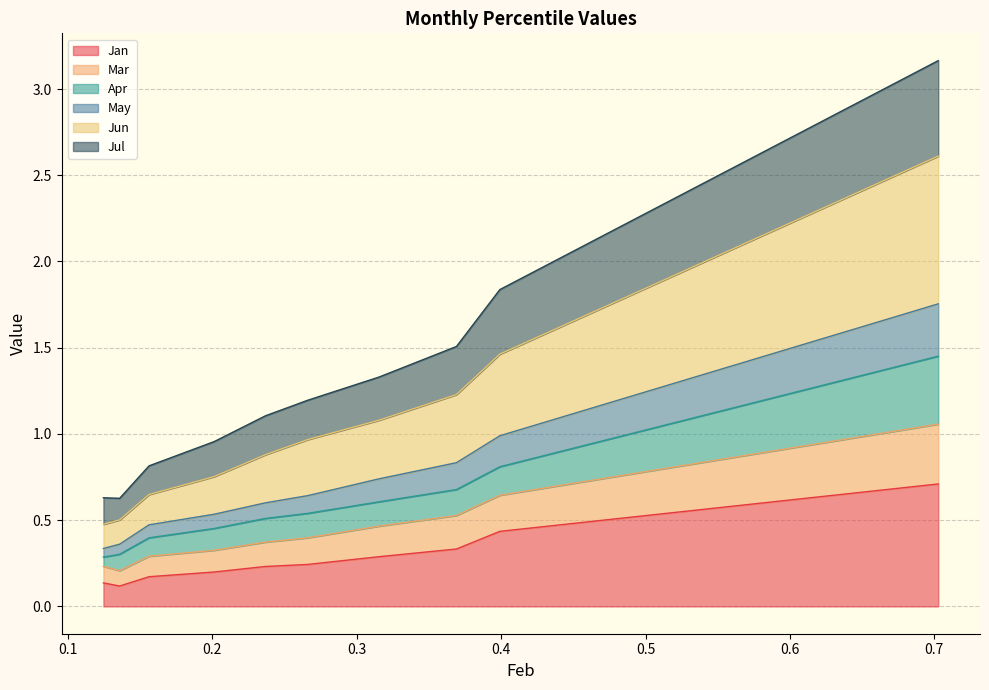

What is the highest value of the Jan series?

0.7